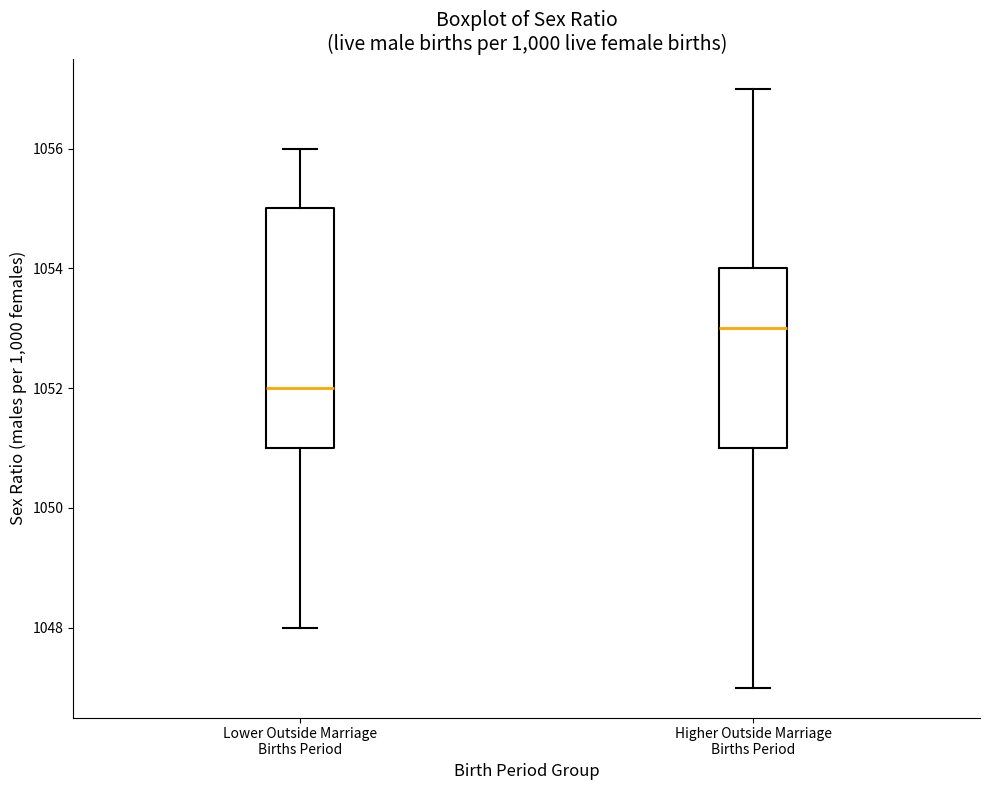

Which box is the tallest, from its lower edge to its upper edge?

Lower Outside Marriage Births Period